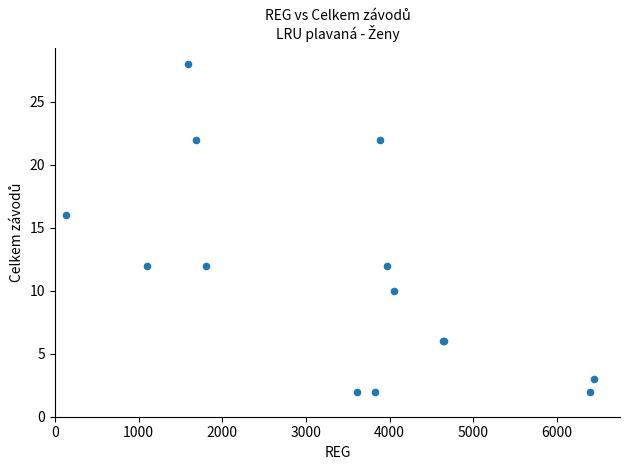

What Y value in the scatter plot is closest to 15?

16